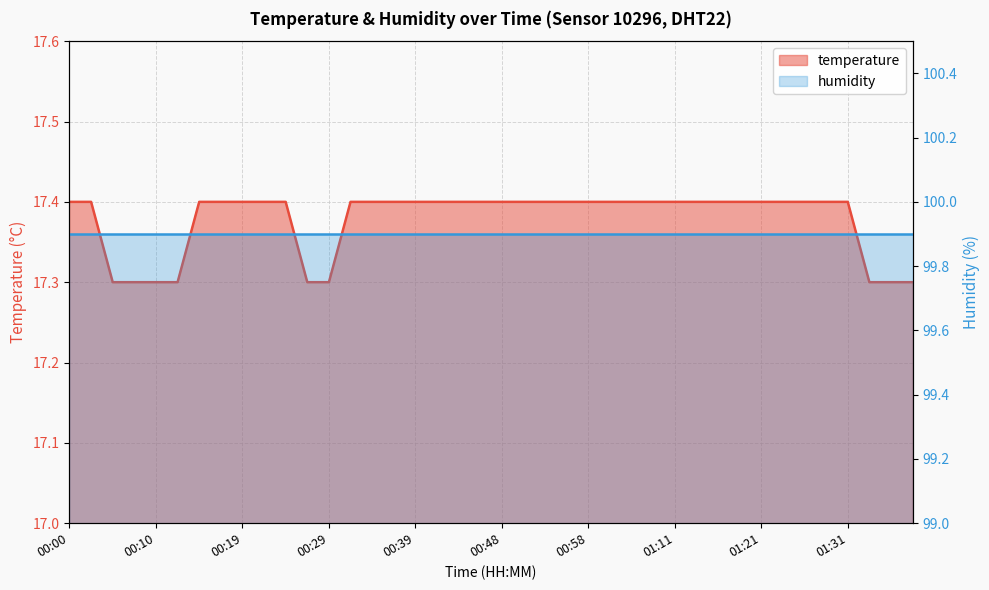

What is the difference between the maximum and minimum values?

0.1